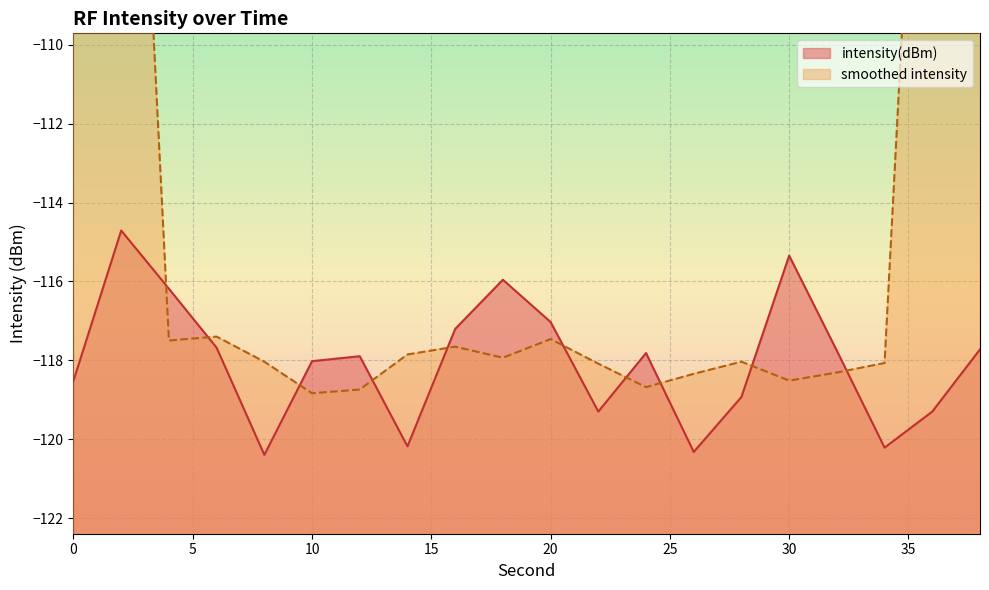

What is the value of the 6th point from the left?

-118.0